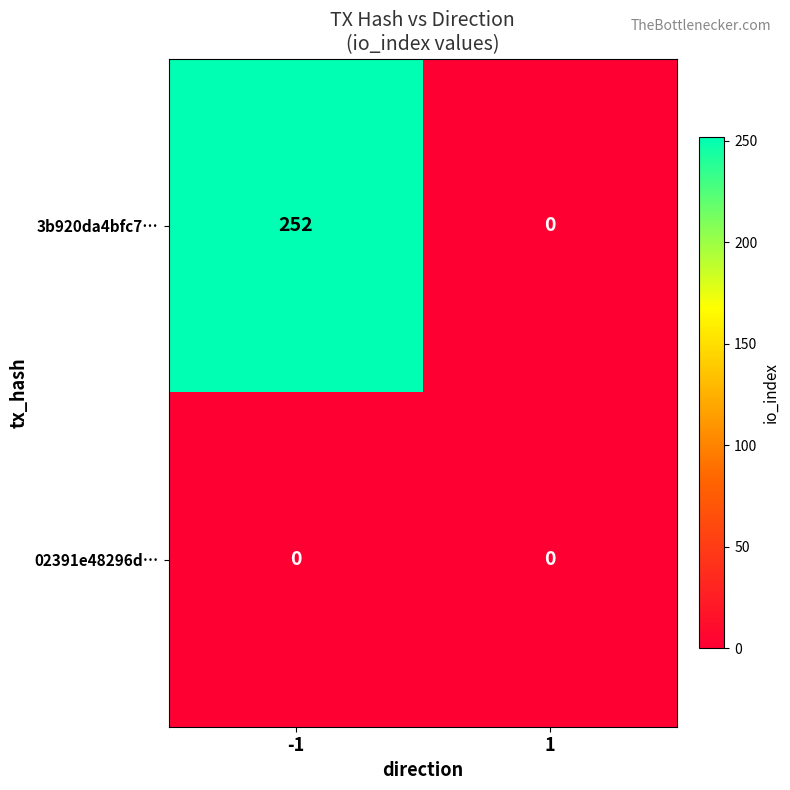

Rank the categories by 3b920da4bfc7… value from lowest to highest.

1, -1